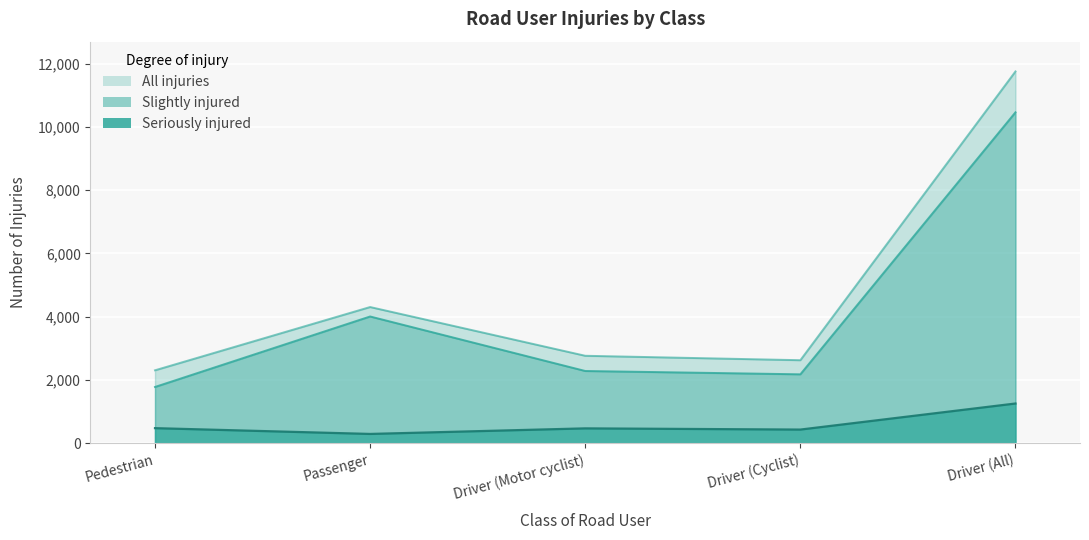

True or false: All injuries and Seriously injured cross at least once.

False